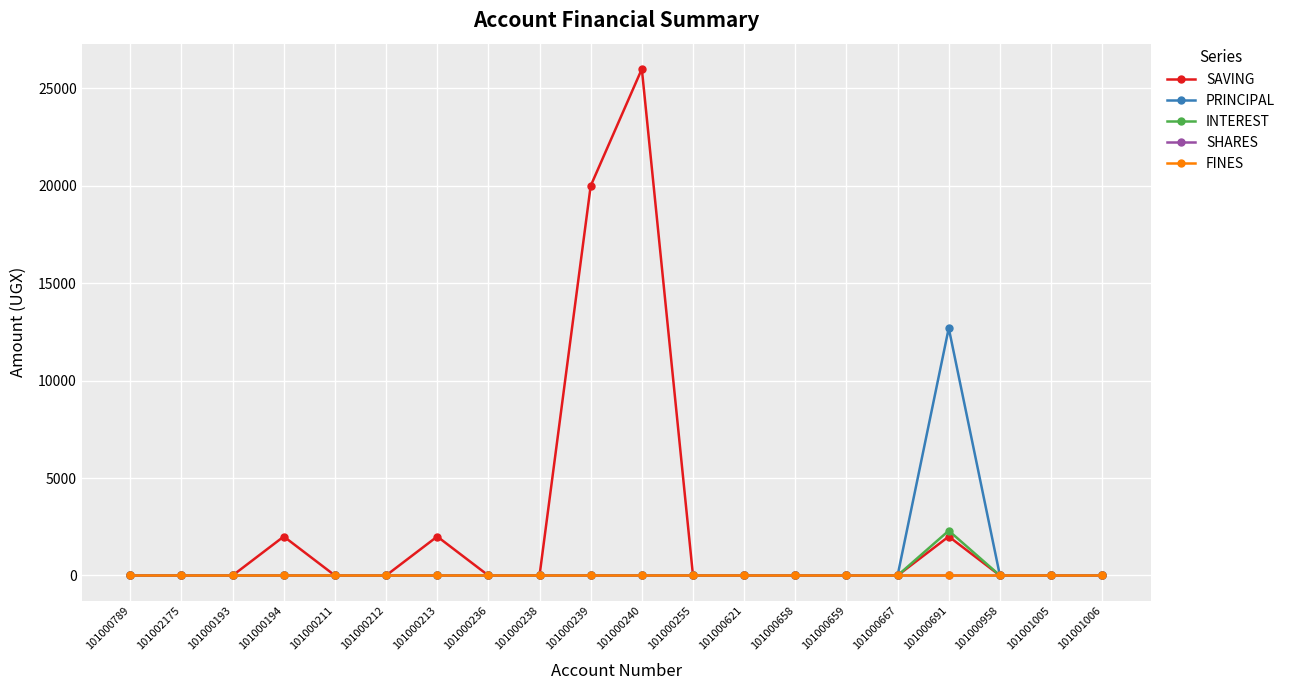

Where is INTEREST nearest to the value 1150?

101000789